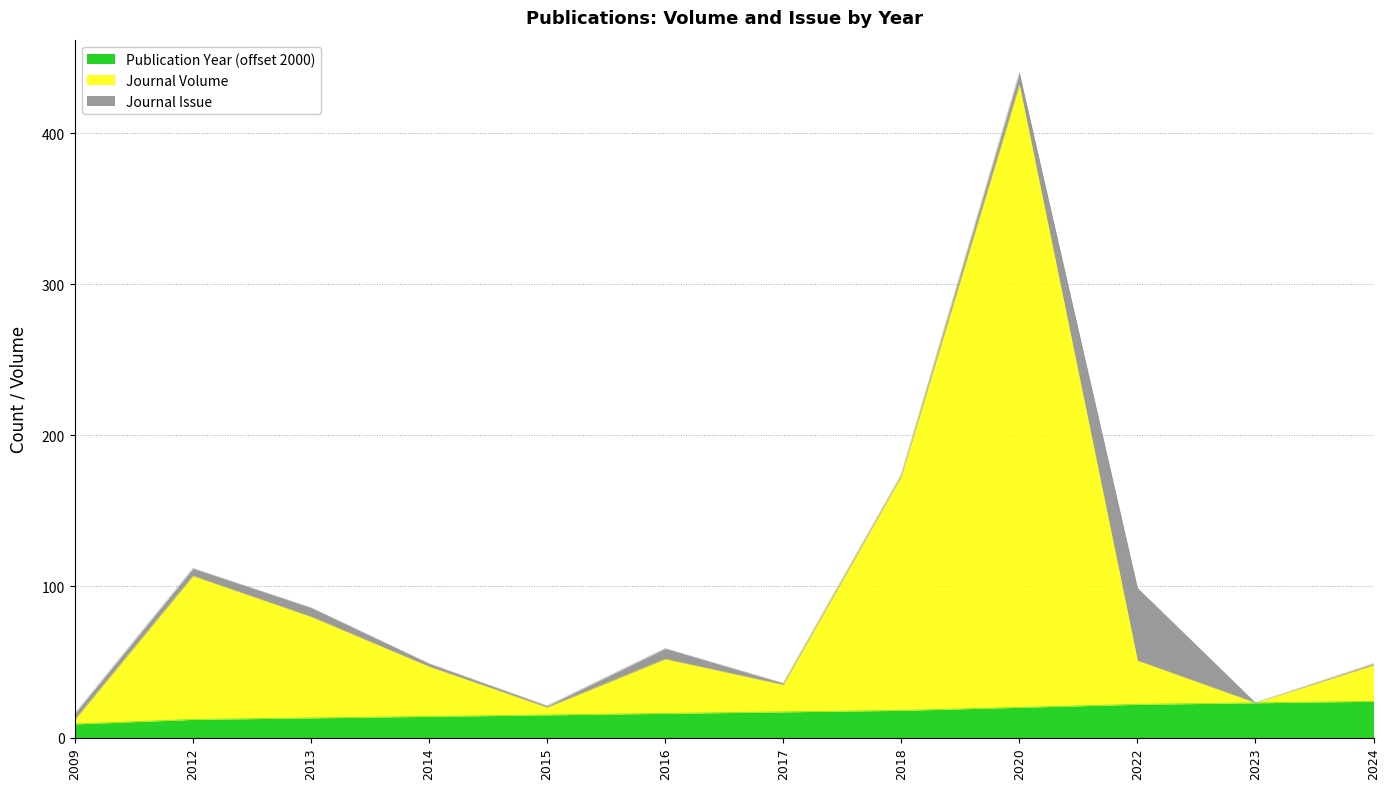

How many categories are shown in the chart?

12